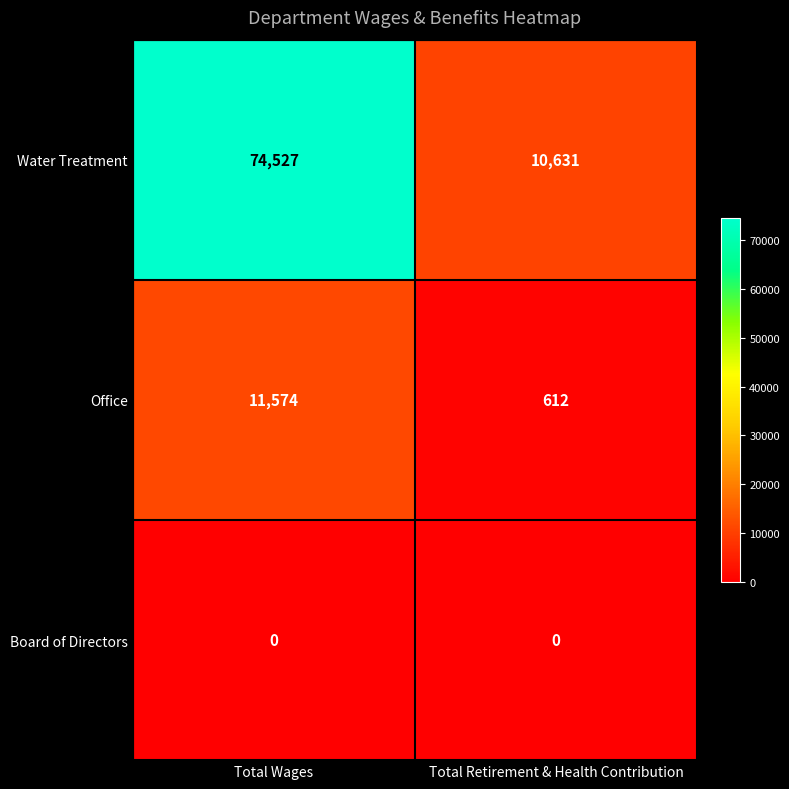

What is the spread (max minus min) of values at Total Retirement & Health Contribution?

10631